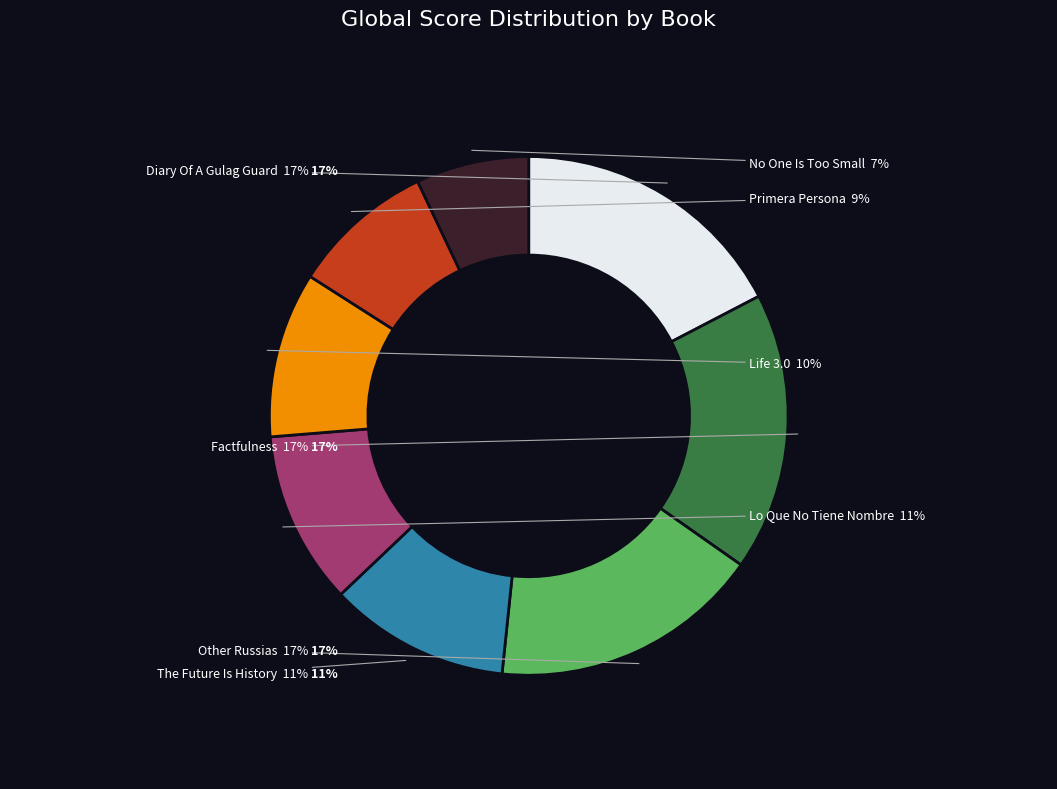

How many segments does this pie chart have?

8